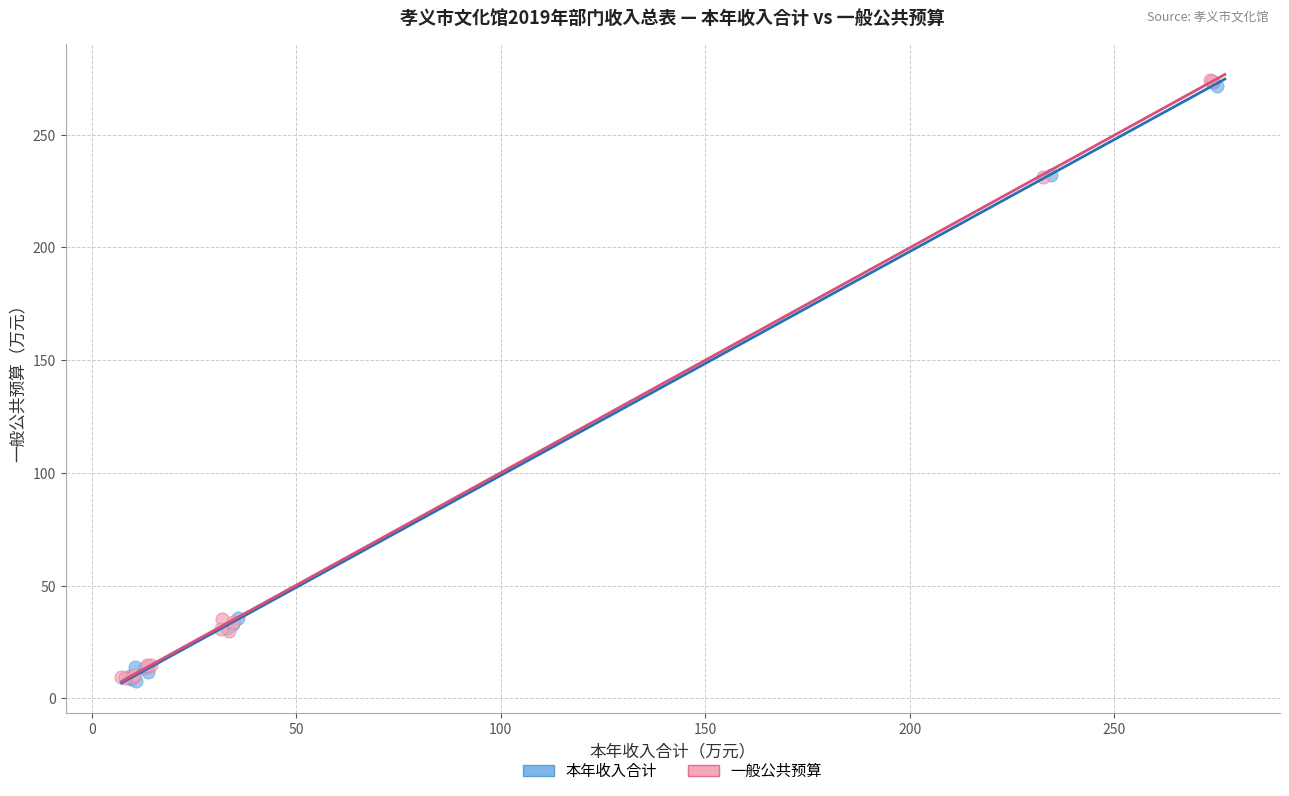

What are all the series names shown in the legend?

本年收入合计, 一般公共预算